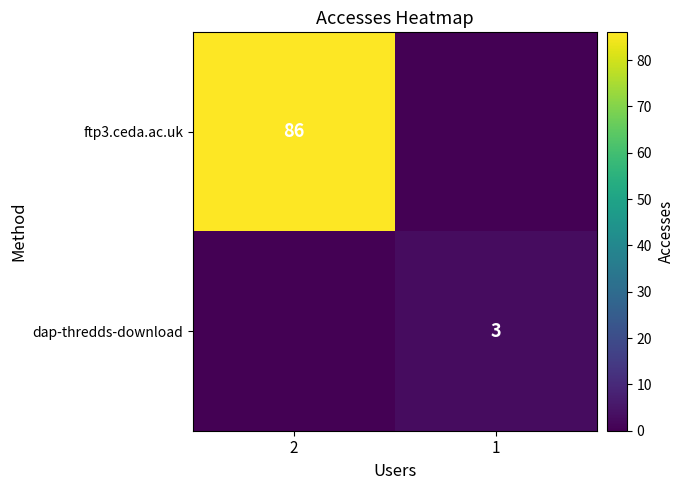

The ftp3.ceda.ac.uk series shows 86 at 2. True or false?

True